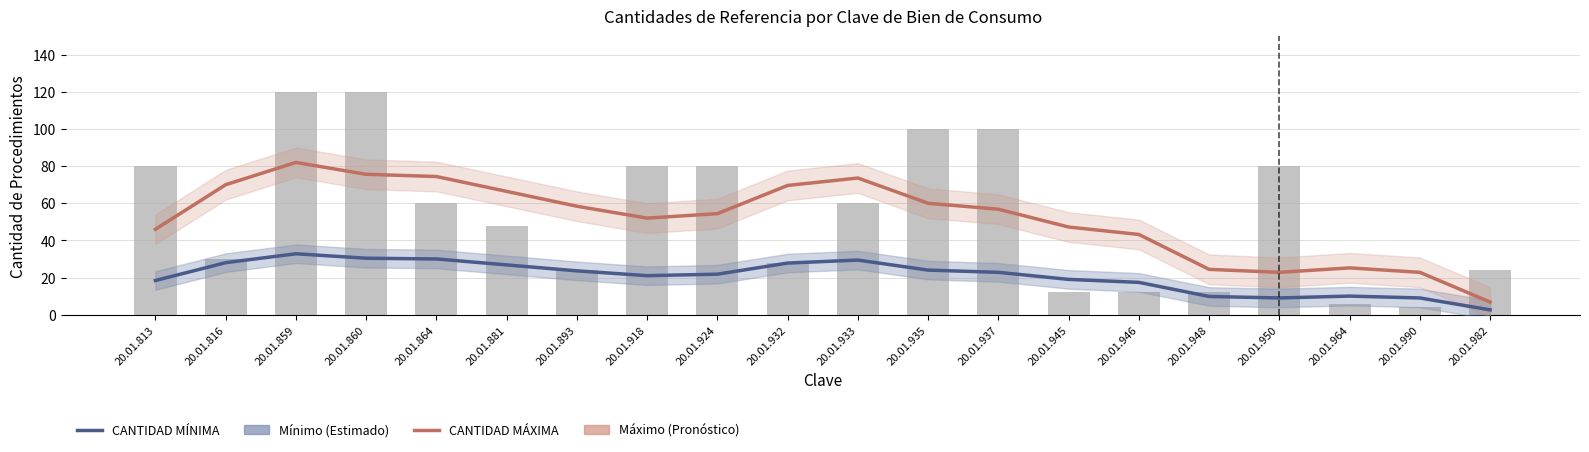

What is the difference between the maximum and second lowest values in the CANTIDAD MÁXIMA series?

59.2